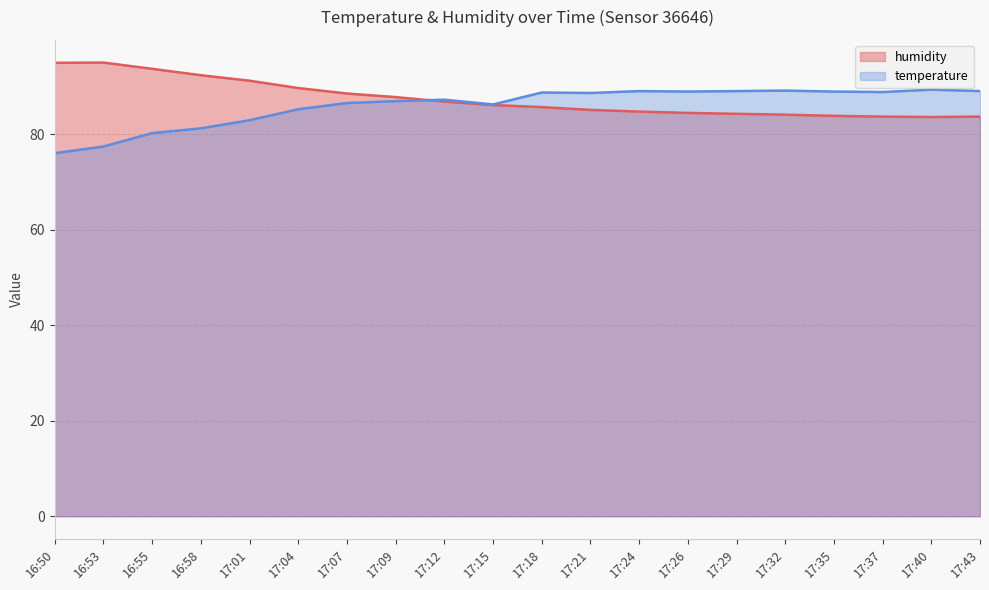

List the series in order of their overall mean, highest first.

humidity, temperature